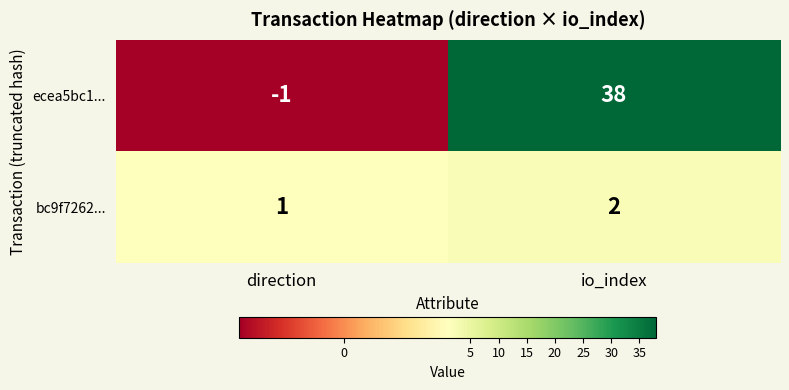

List the series in order of their peak value, lowest first.

bc9f7262..., ecea5bc1...